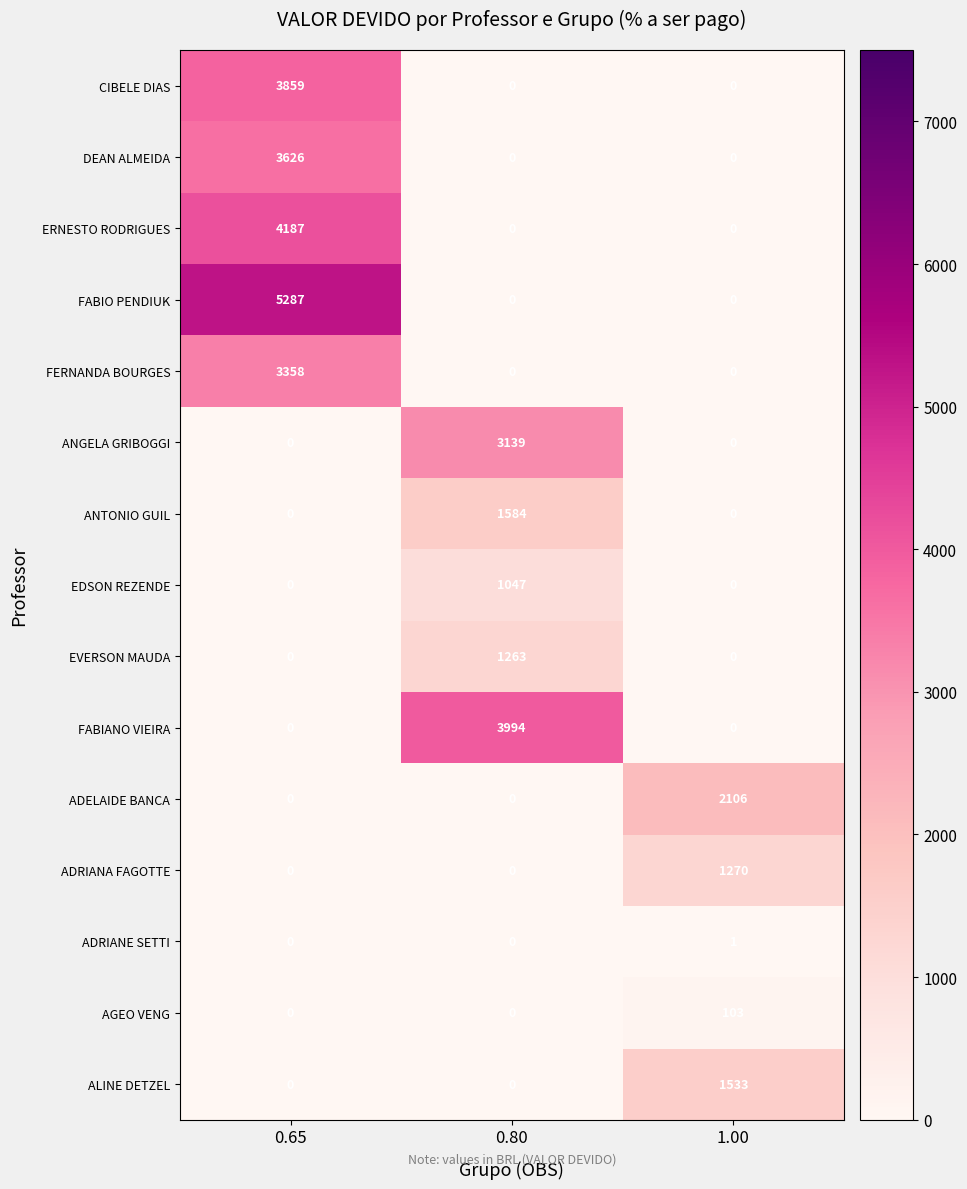

List the series in order of their peak value, highest first.

FABIO PENDIUK, ERNESTO RODRIGUES, FABIANO VIEIRA, CIBELE DIAS, DEAN ALMEIDA, FERNANDA BOURGES, ANGELA GRIBOGGI, ADELAIDE BANCA, ANTONIO GUIL, ALINE DETZEL, ADRIANA FAGOTTE, EVERSON MAUDA, EDSON REZENDE, AGEO VENG, ADRIANE SETTI